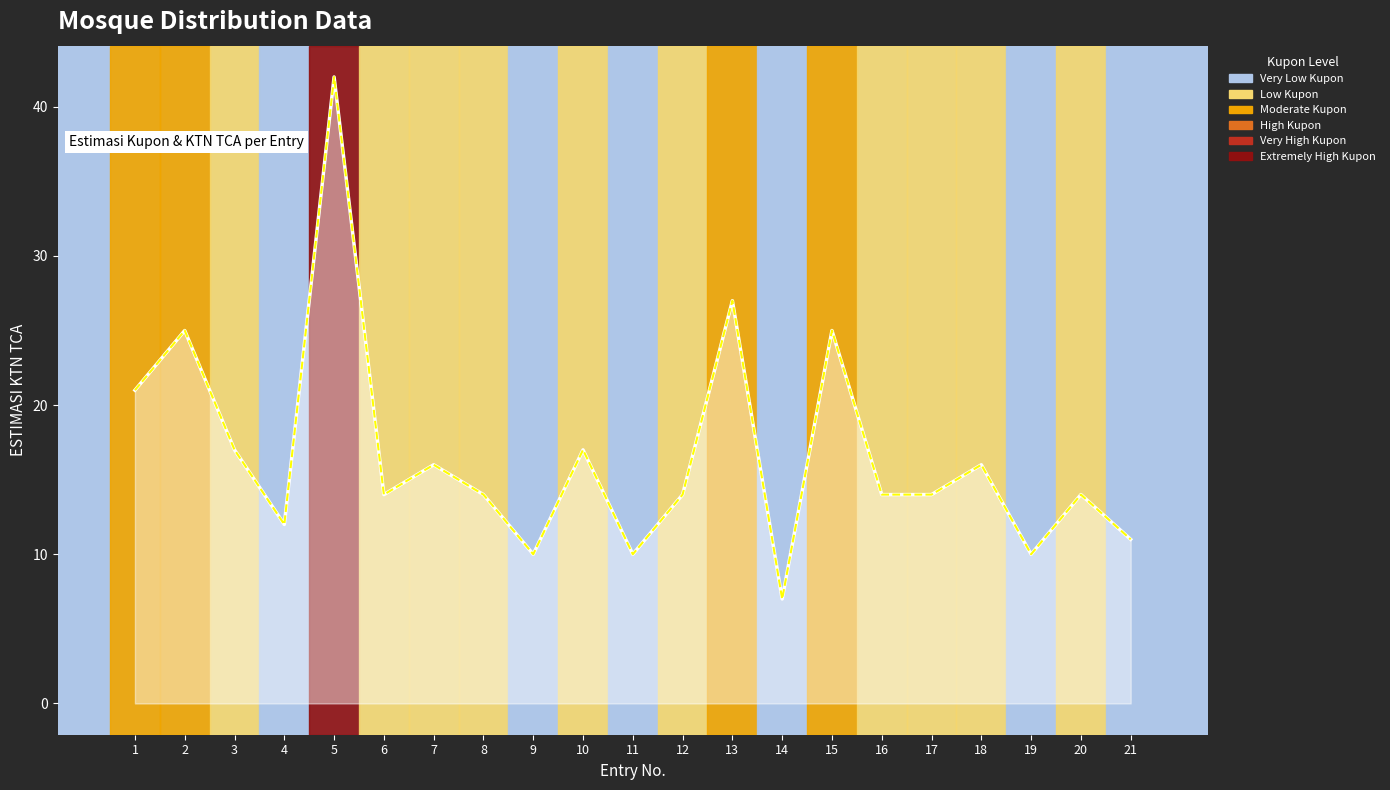

What is the difference between the second highest and minimum values in the ESTIMASI KTN TCA series?

20.0